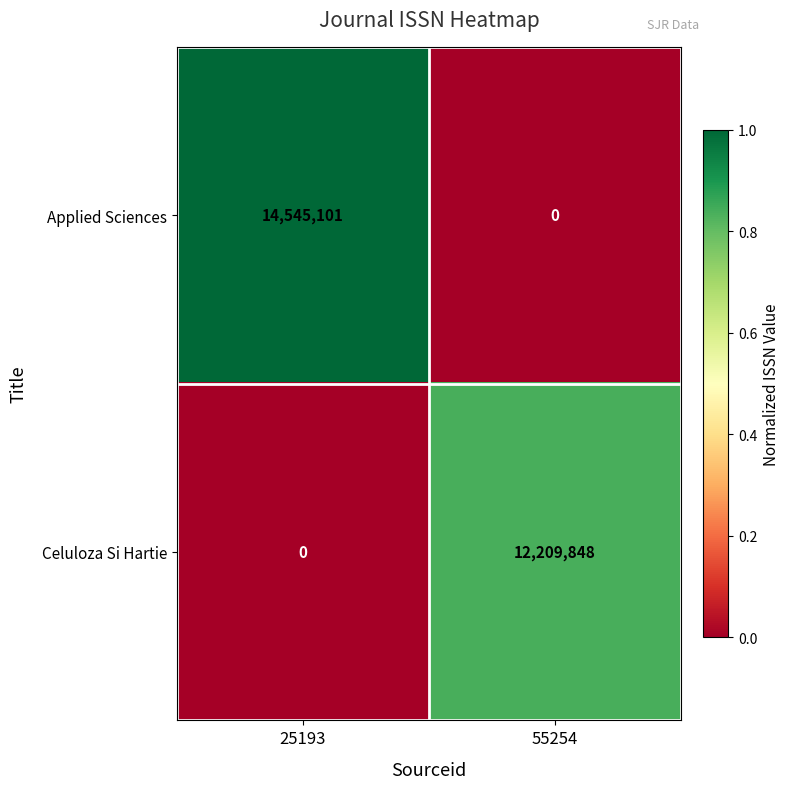

Reading left to right, transcribe all the data shown in this chart.

Applied Sciences: 14545101	0
Celuloza Si Hartie: 0	12209848